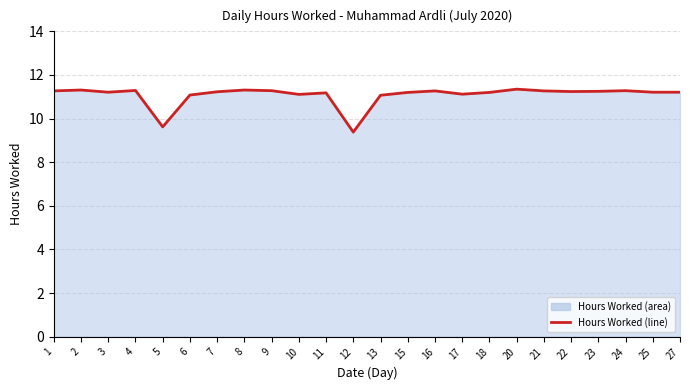

What is the average value?

11.1